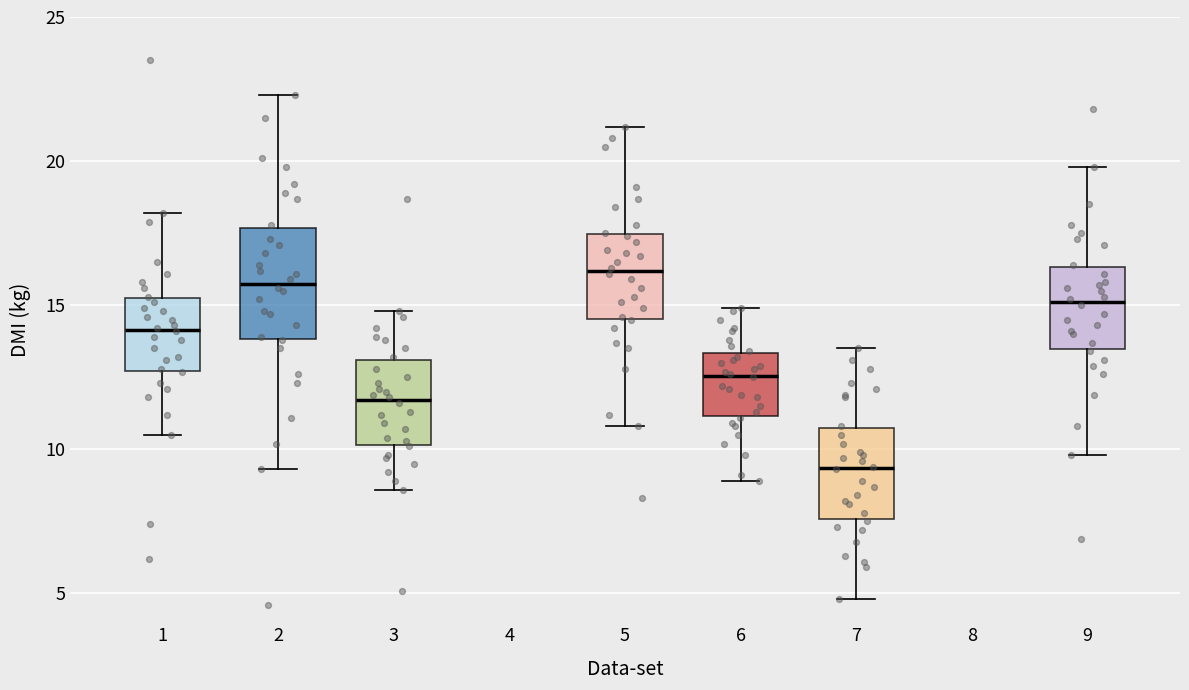

Reading left to right, transcribe this box plot: for each box, give where its median line is, the range the box spans, and where its two whiskers end, as read against the y-axis. The values are not printed on the chart, so give them approximately, as read against the axis.

1: median 14.0, box 12.5 to 15.5, whiskers 10.5 to 18.0
2: median 16.0, box 14.0 to 17.5, whiskers 9.5 to 22.5
3: median 11.5, box 10.0 to 13.0, whiskers 8.5 to 15.0
5: median 16.0, box 14.5 to 17.5, whiskers 11.0 to 21.0
6: median 12.5, box 11.0 to 13.5, whiskers 9.0 to 15.0
7: median 9.5, box 7.5 to 10.5, whiskers 5.0 to 13.5
9: median 15.0, box 13.5 to 16.5, whiskers 10.0 to 20.0